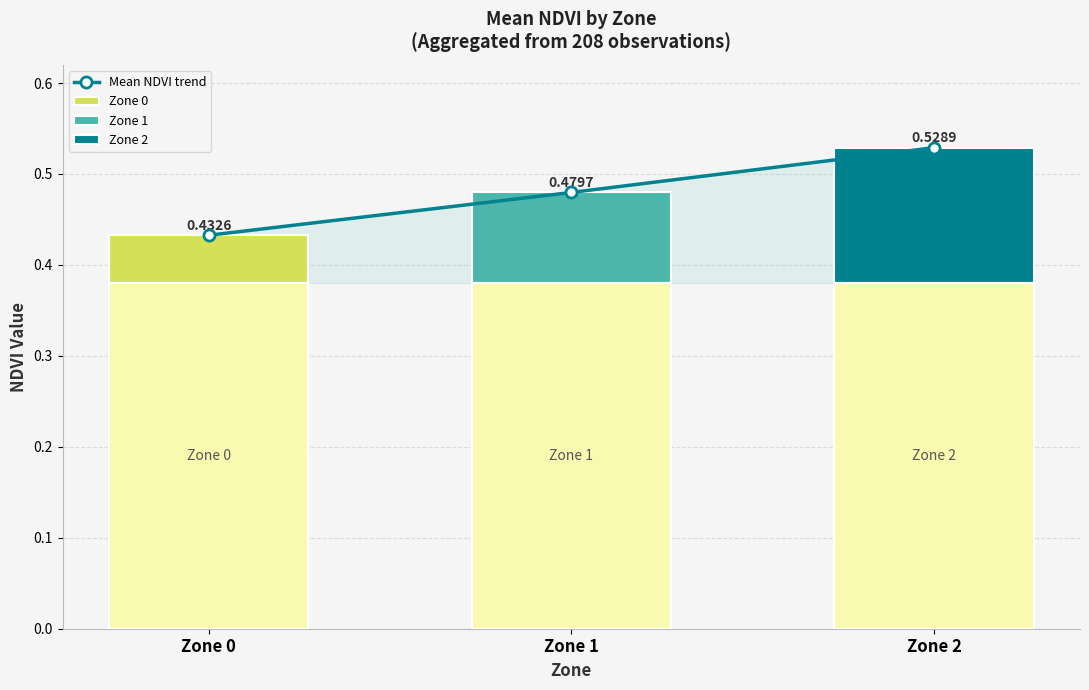

Read the value at Zone 0.

0.4